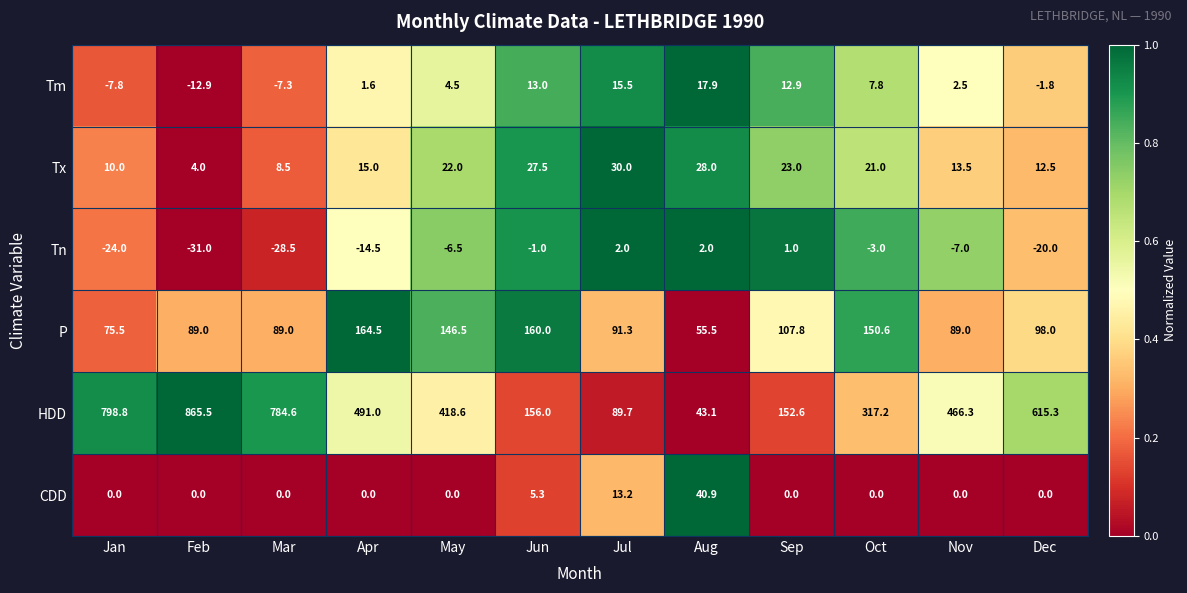

What is the average value of the Tm series?

3.8